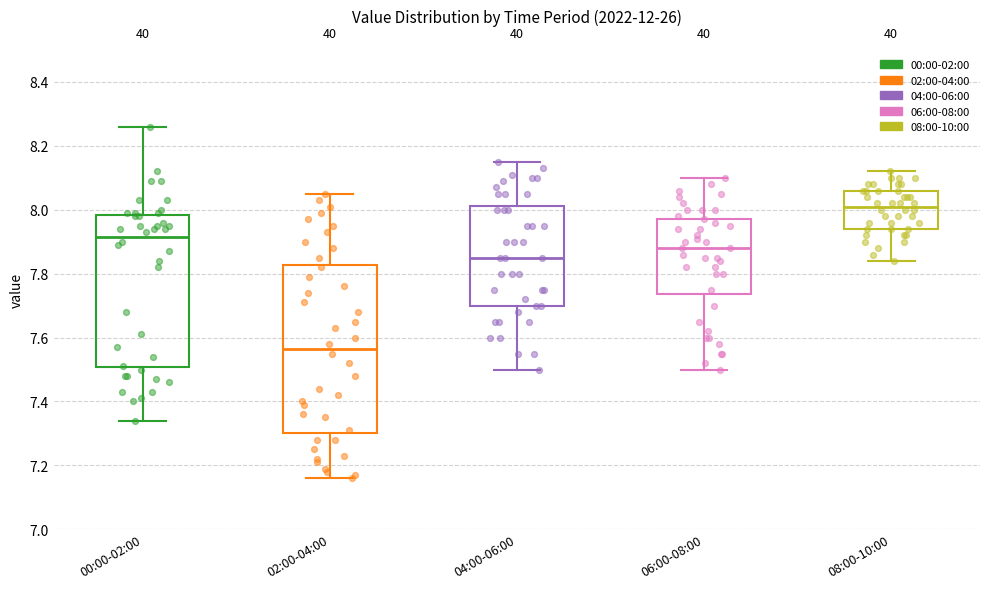

Comparing the boxes themselves (not the whiskers), which one is the tallest?

02:00-04:00